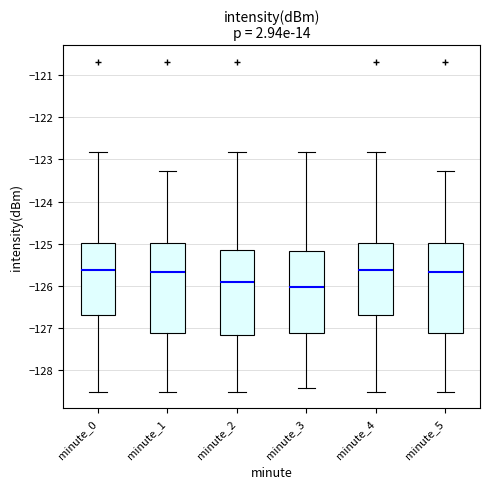

Which box has the lowest median line?

minute_3